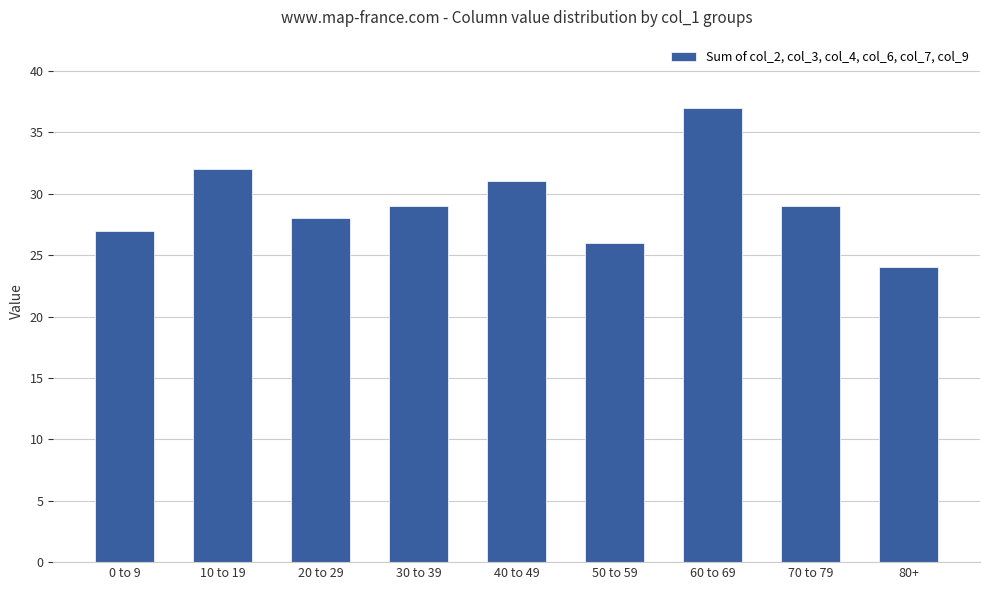

What is the label of the 8th bar from the right?

10 to 19